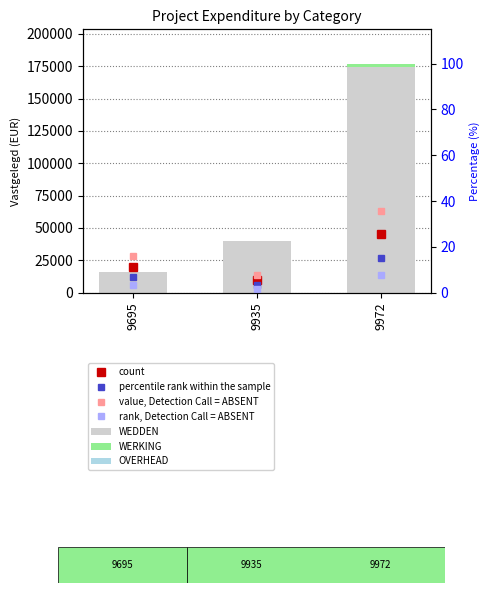

Reading left to right, extract all data points from this chart.

WEDDEN: 9695=15773.0	9935=40262.9	9972=174656.0
WERKING: 9695=0.0	9935=0.0	9972=2055.2
OVERHEAD: 9695=0.0	9935=0.0	9972=246.6